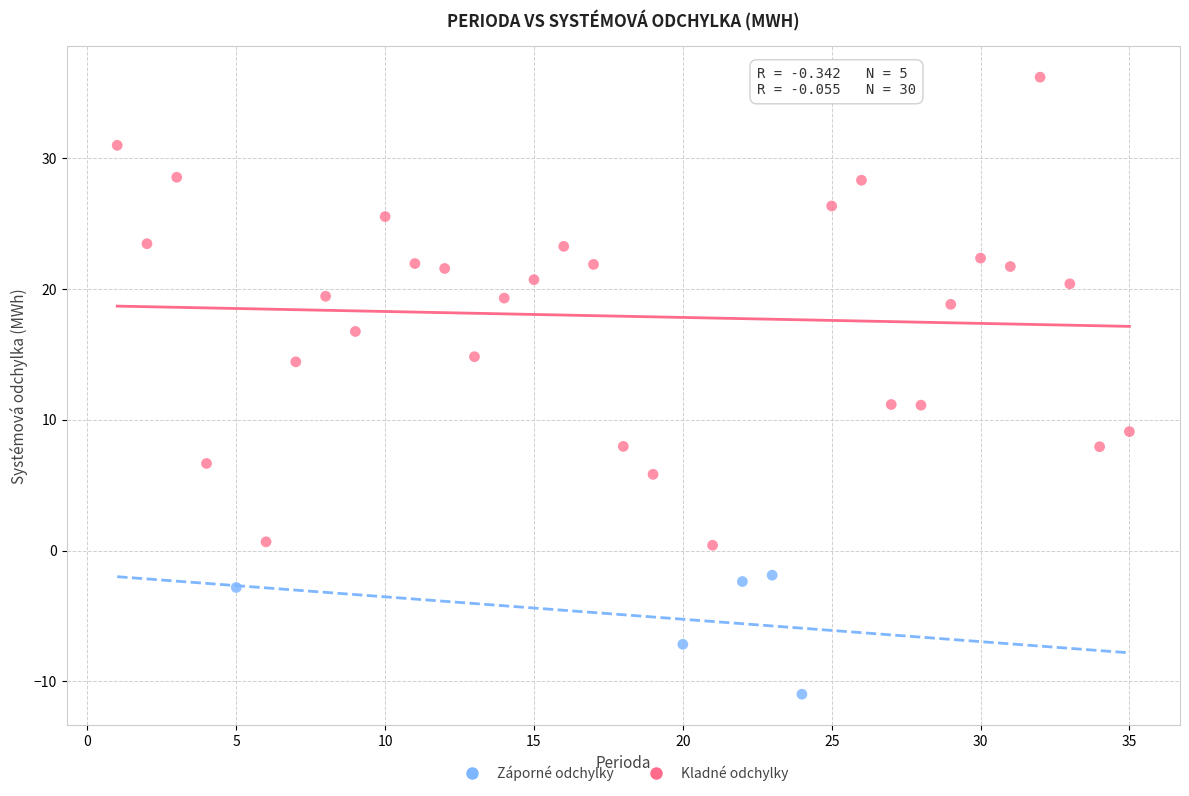

Which series reaches the maximum Y coordinate?

Kladné odchylky